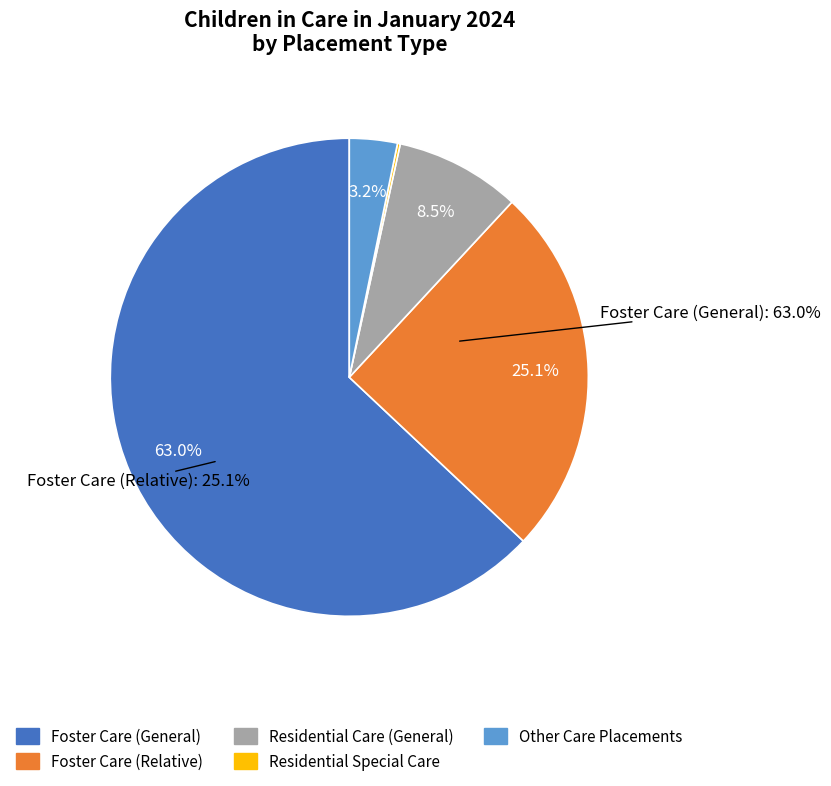

The Foster Care (General) slice represents 49% of the pie. True or false?

False